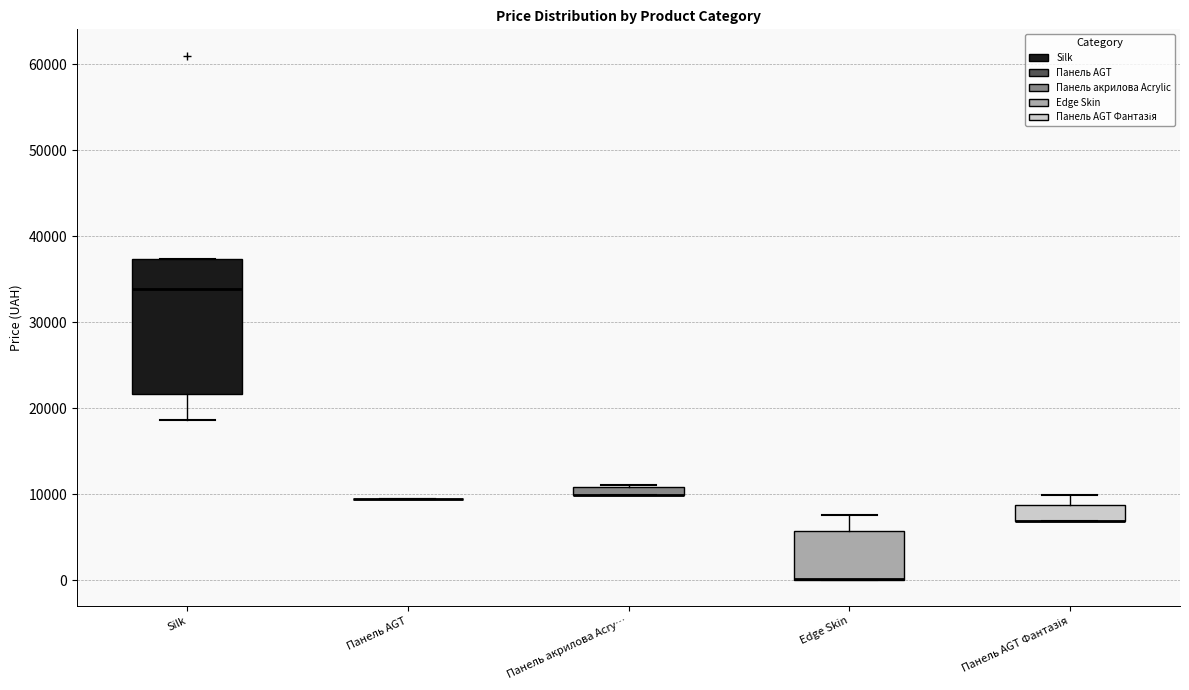

Where is the lower edge of the box for Панель акрилова Acry… on the y-axis? The values are not printed on the chart, so give them approximately, as read against the axis.

10000